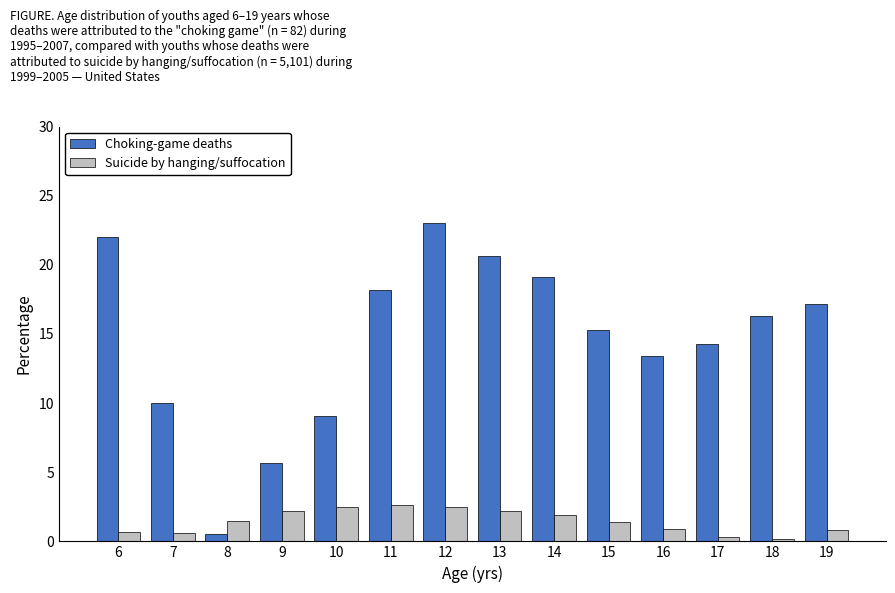

What is the highest value of the Suicide by hanging/suffocation series?

2.6